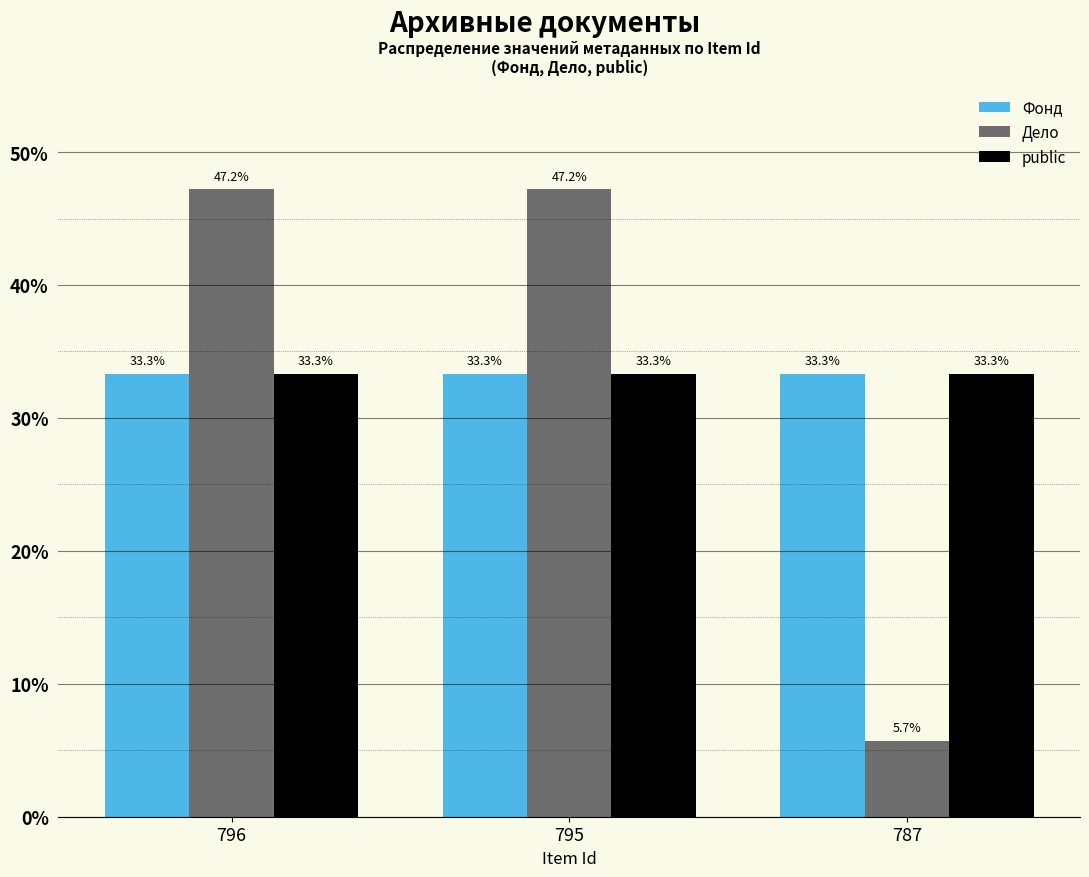

What value does the Дело series have at 796?

47.2